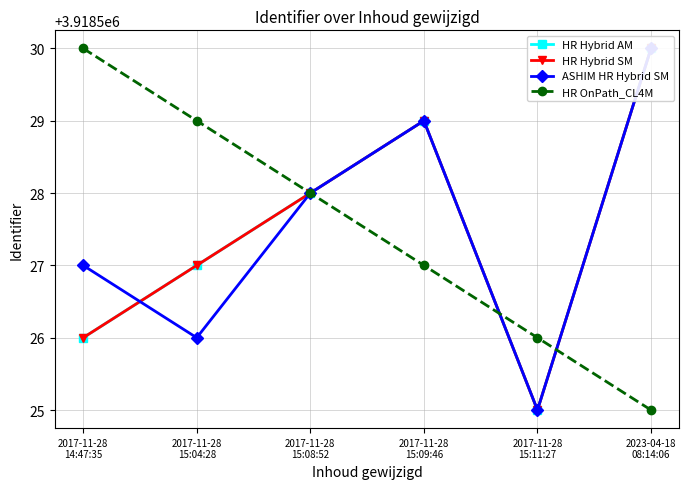

Which series has the largest range (max minus min)?

HR Hybrid AM